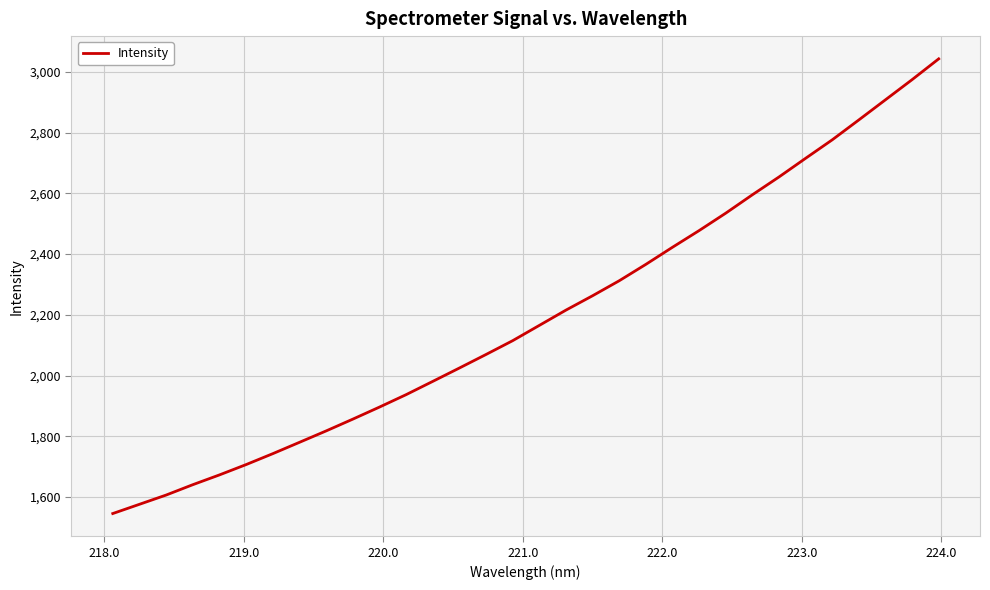

What is the difference between the maximum and minimum values?

1496.9